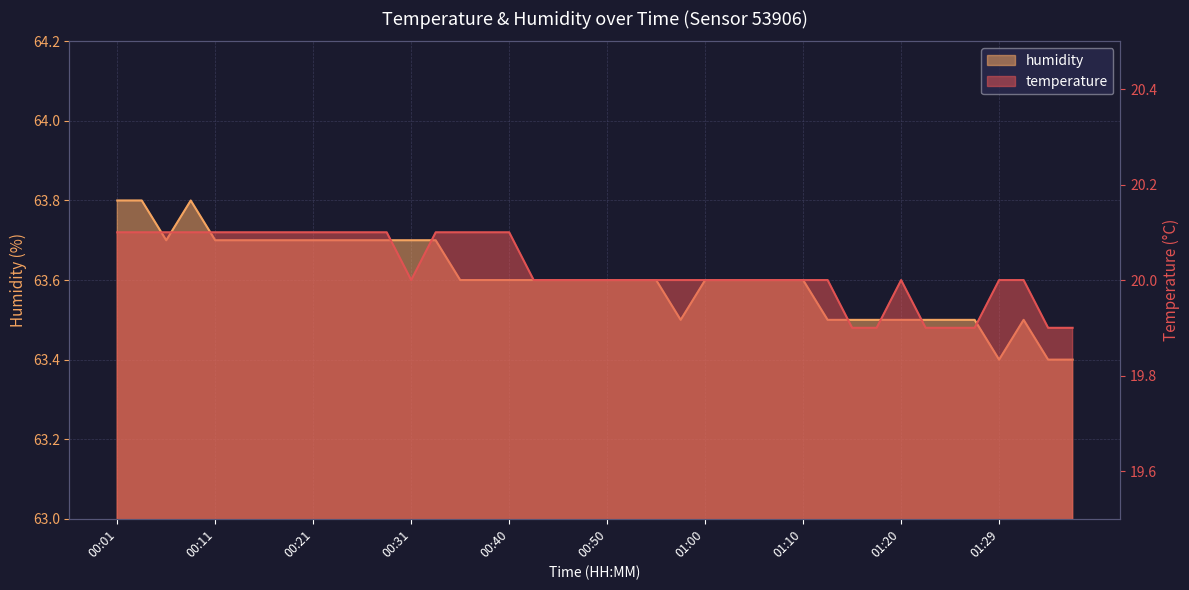

What is the label of the 21st point from the left?

00:50